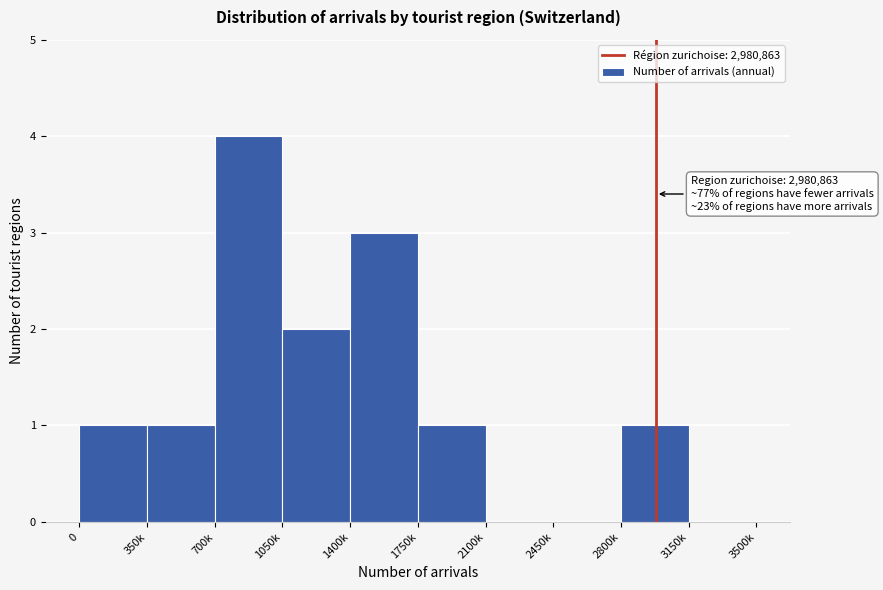

Reading left to right, what are all the values shown in this chart?

0=1	350k=1	700k=4	1050k=2	1400k=3	1750k=1	2100k=0	2450k=0	2800k=1	3150k=0